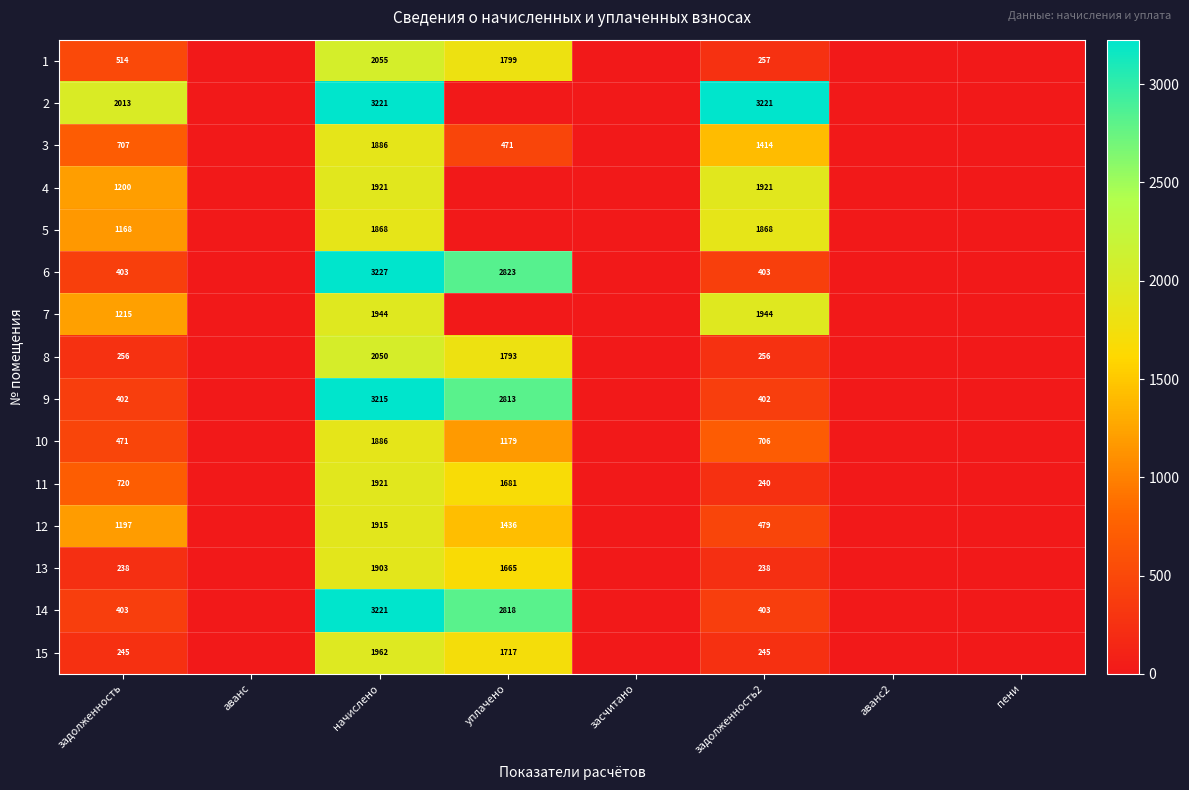

Is the value of 9 at начислено greater than the value of 5 at начислено?

Yes